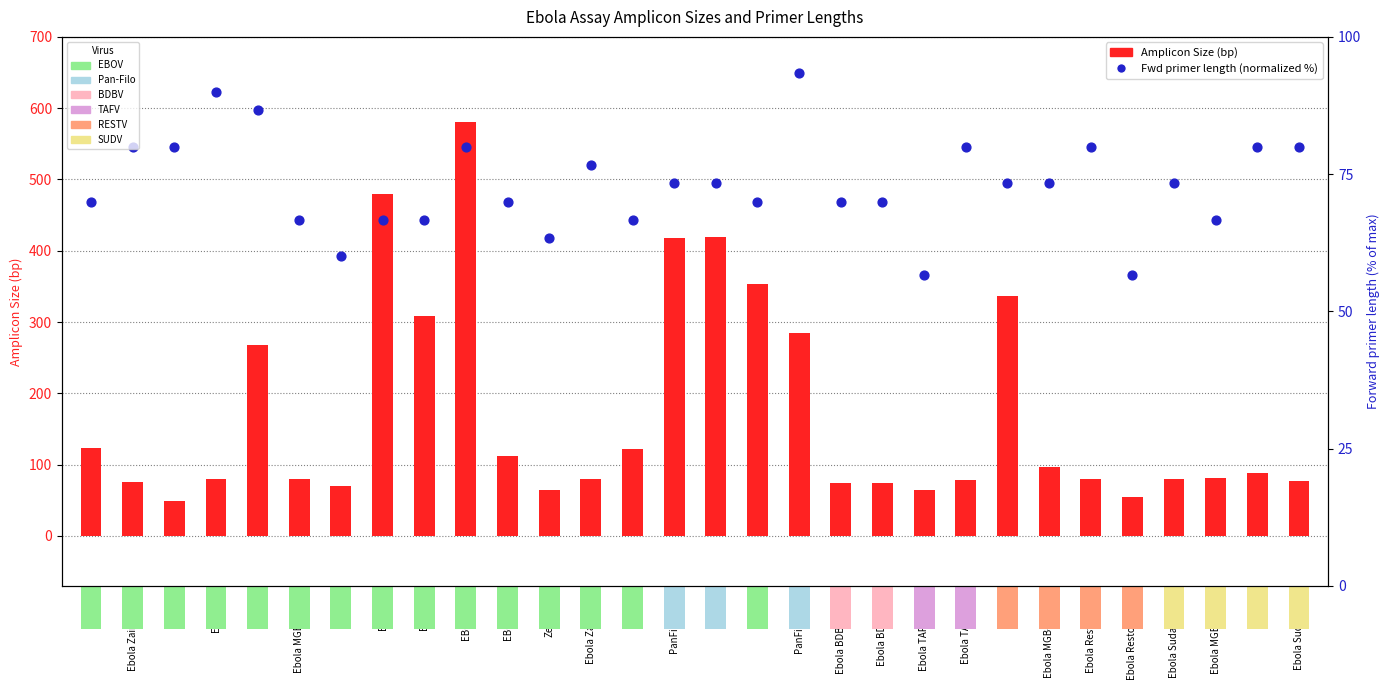

At how many categories does at least one series exceed 520?

1